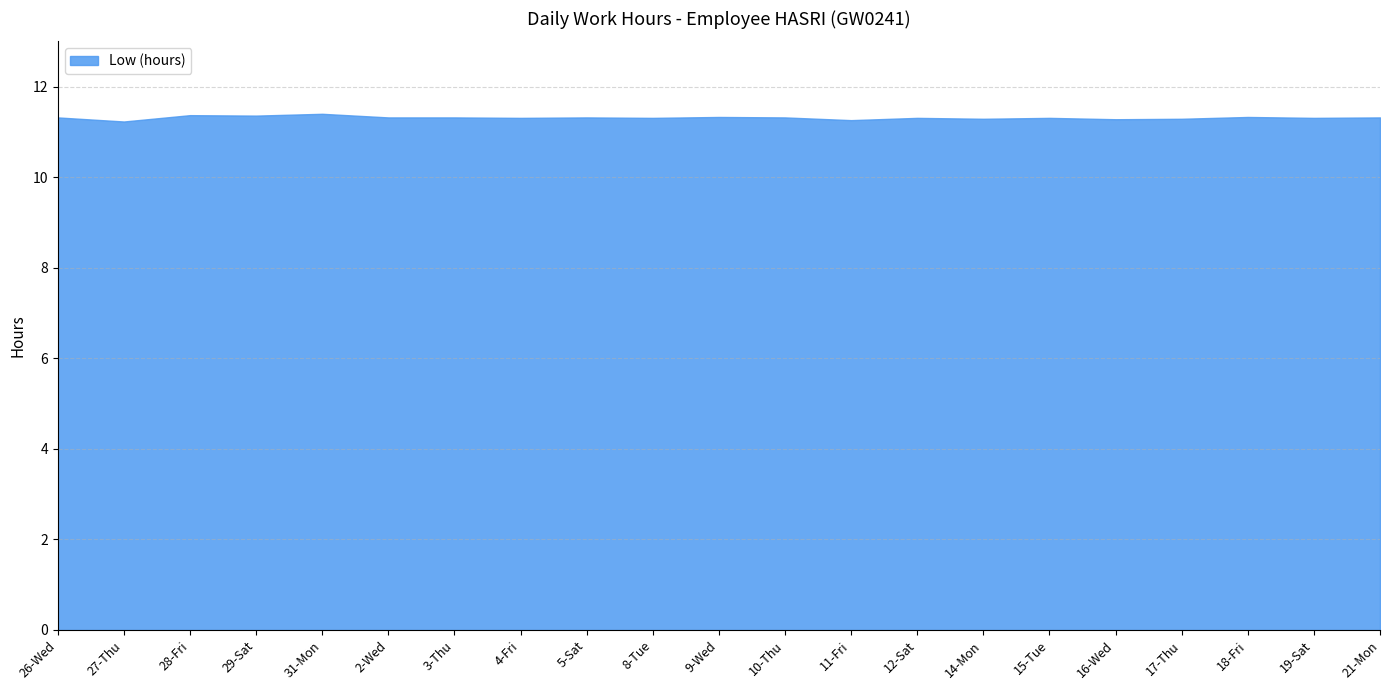

Is it true that the value at 8-Tue is 4.3?

False